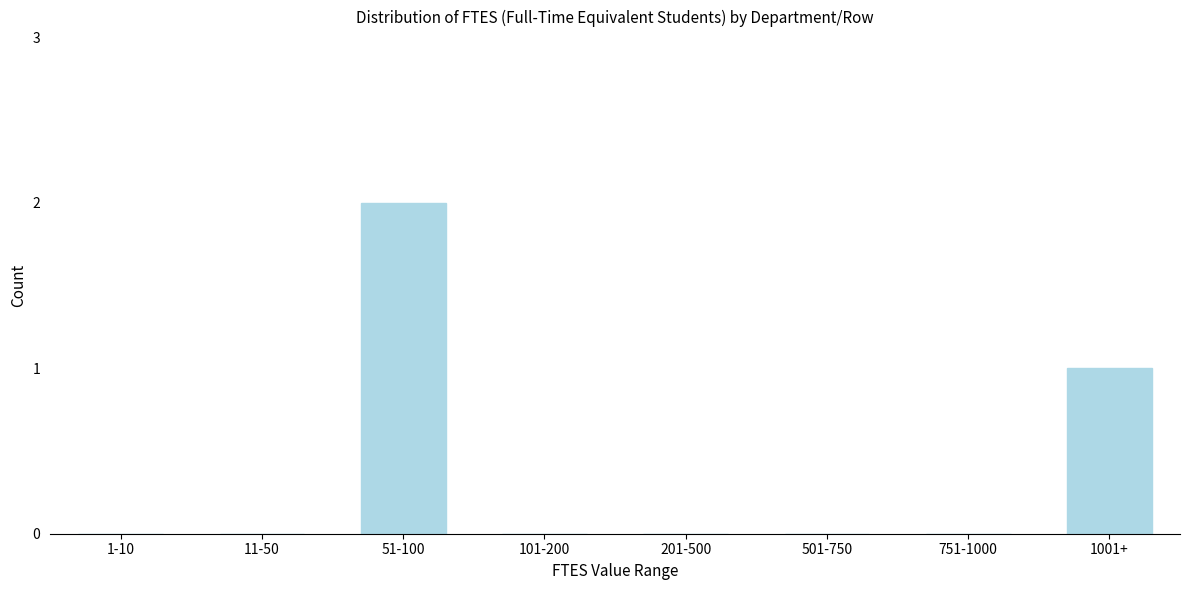

Reading left to right, what are all the values shown in this chart?

1-10=0	11-50=0	51-100=2	101-200=0	201-500=0	501-750=0	751-1000=0	1001+=1